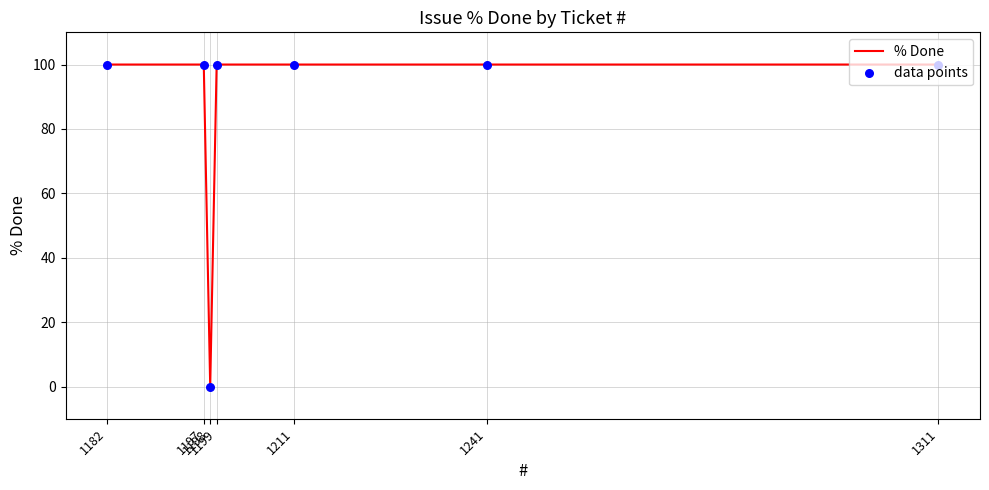

What are all the series names shown in the legend?

% Done, data points